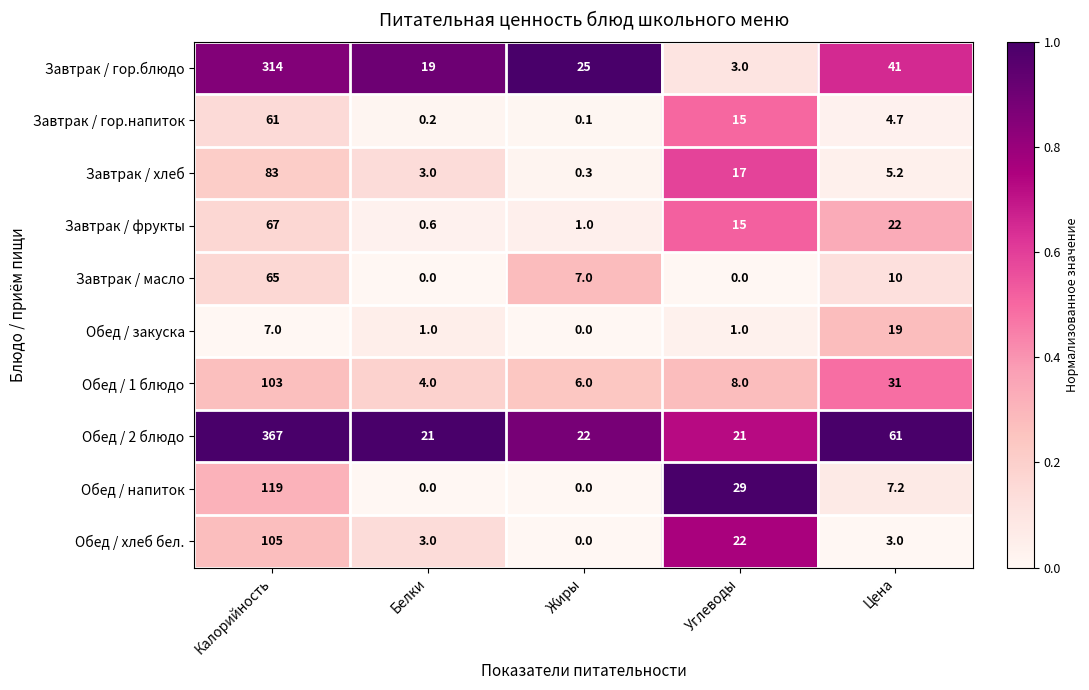

Which category has the highest value in the Обед / напиток series?

Калорийность